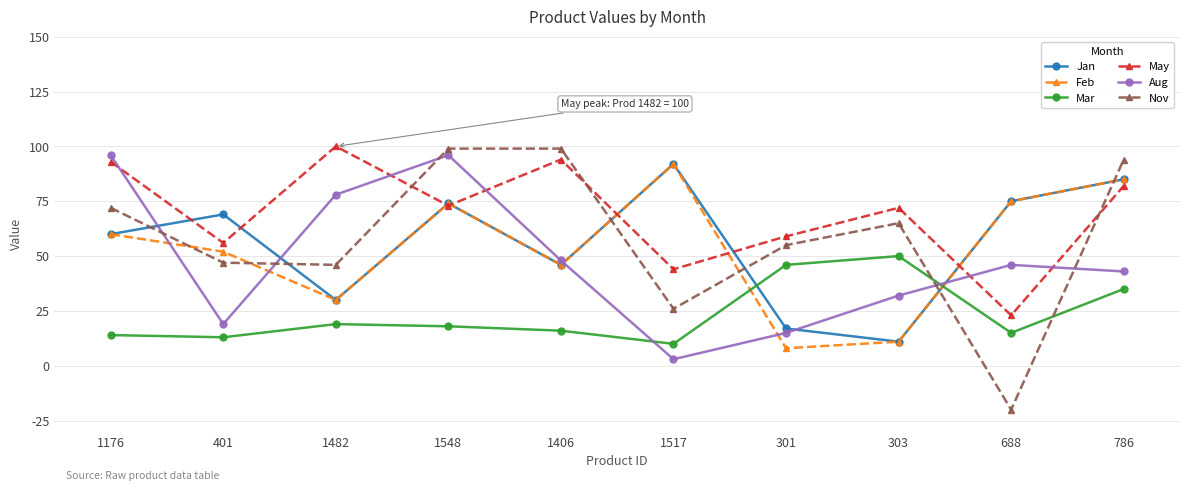

Which series has the largest total across all categories?

May